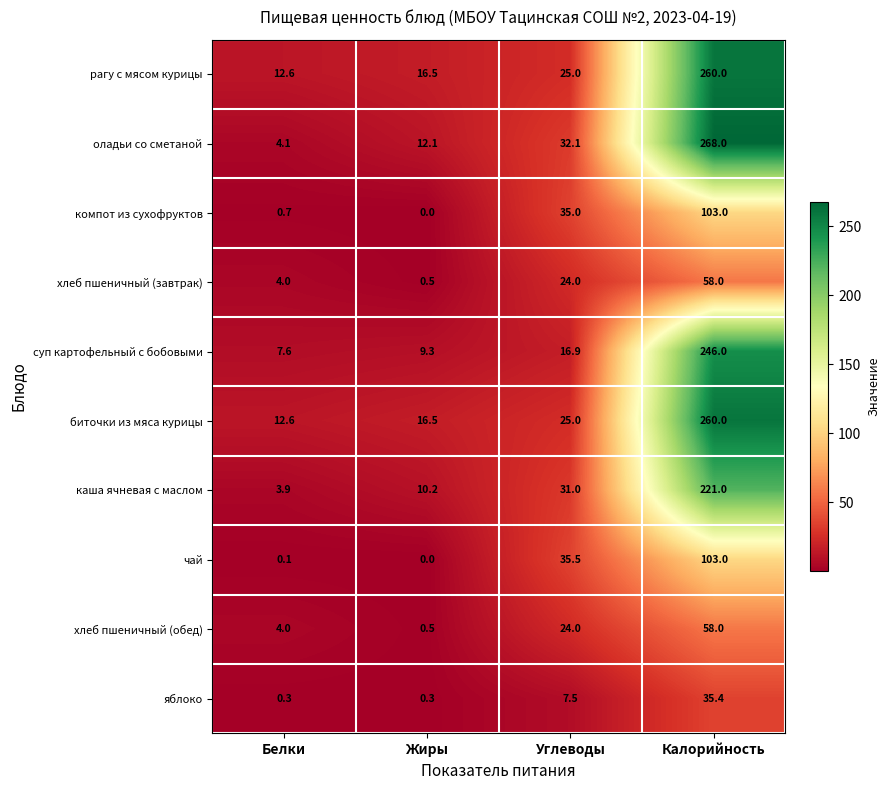

What value does the суп картофельный с бобовыми series have at Жиры?

9.3